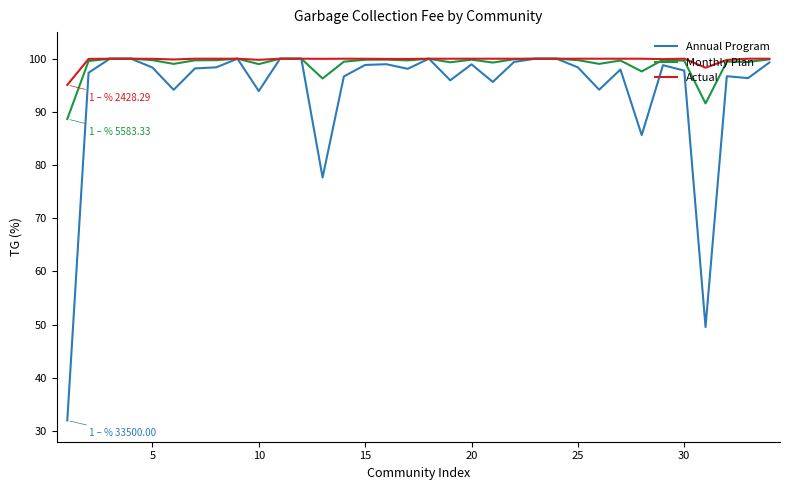

Which series has the widest spread of values?

Annual Program